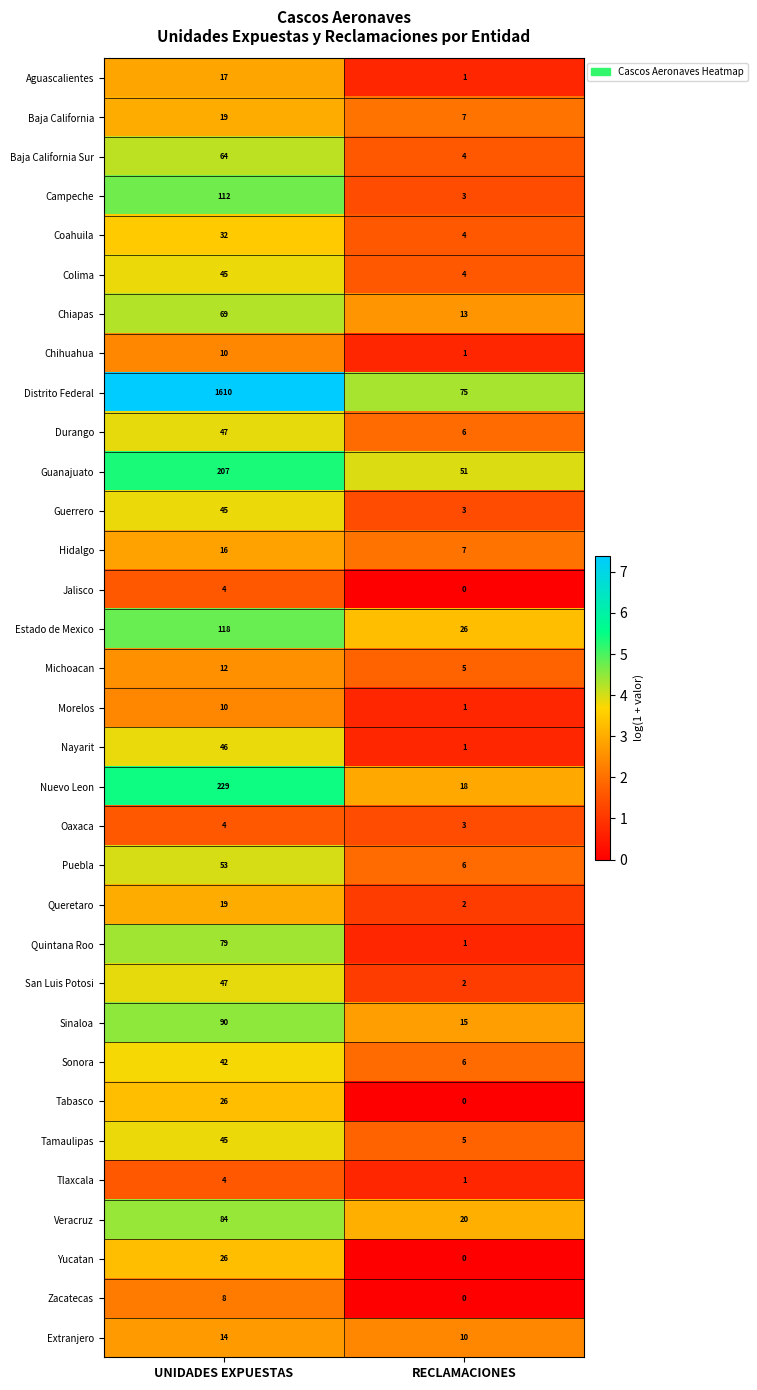

How many values in the Chiapas series are below 69?

1